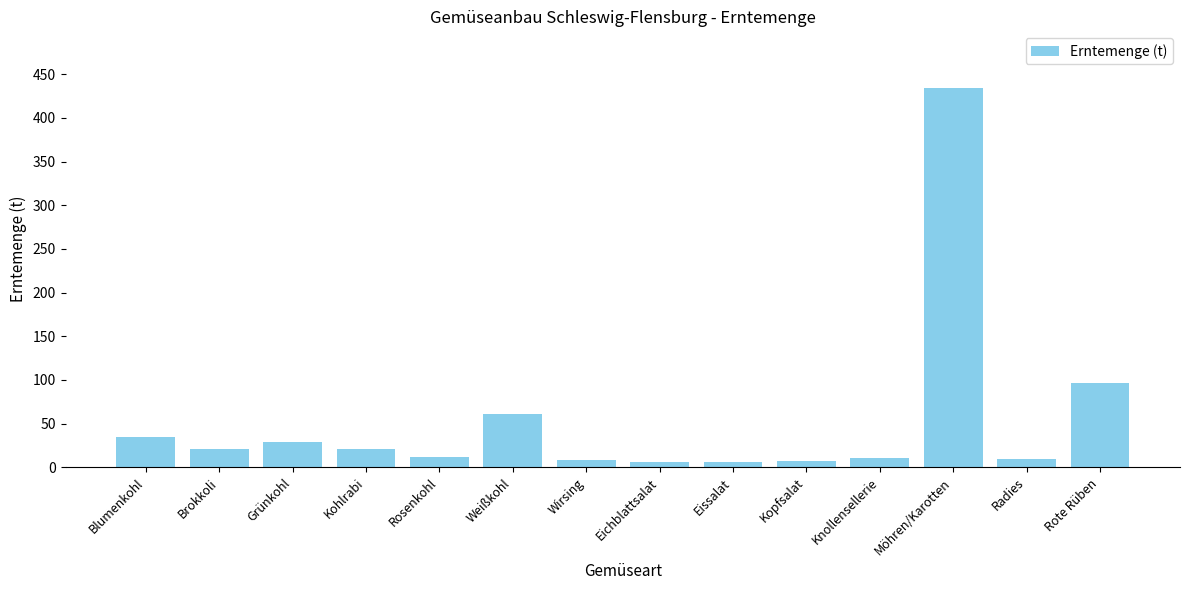

What position from the left is Kohlrabi?

4